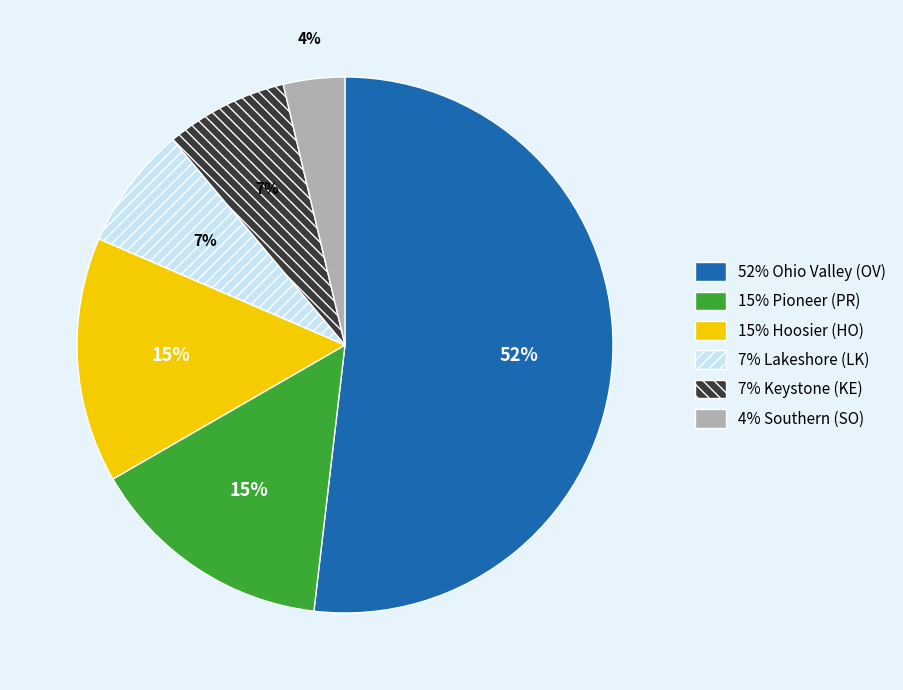

Is there any slice that represents more than half of the pie?

Yes